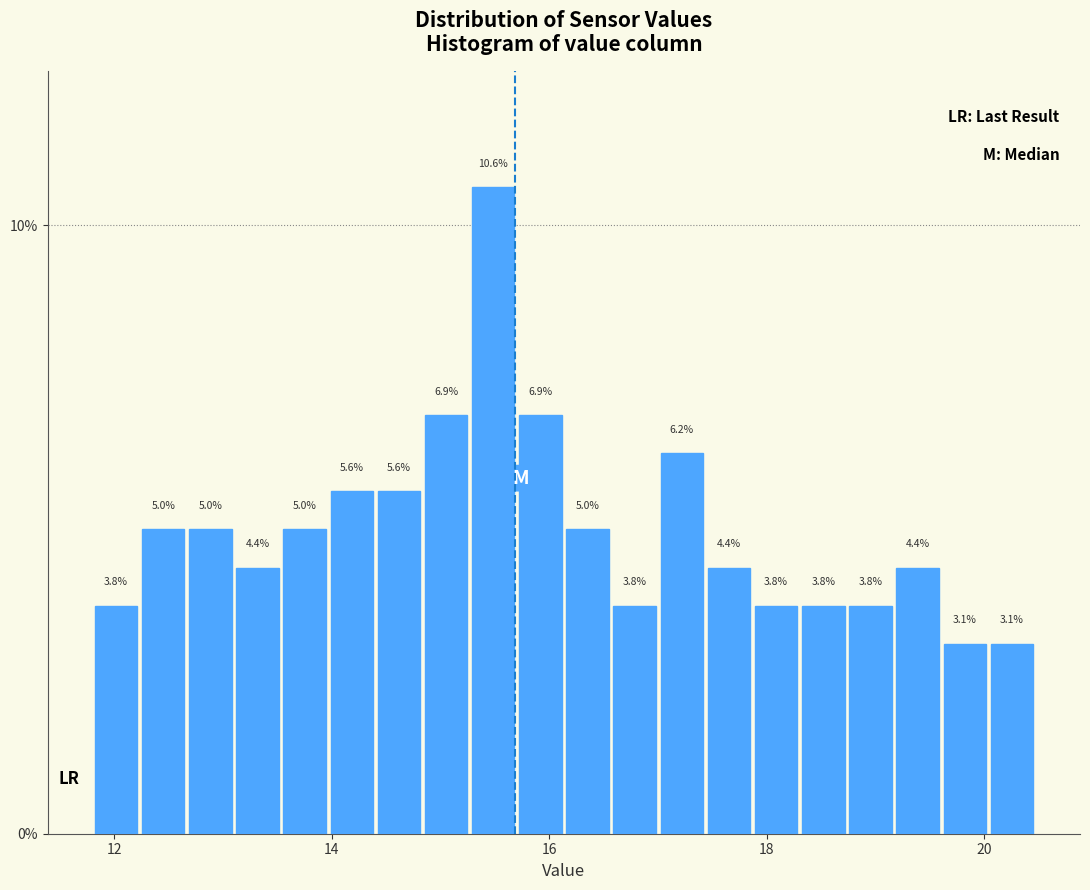

Read against the x-axis, roughly where is the centre of the tallest bar?

15.4